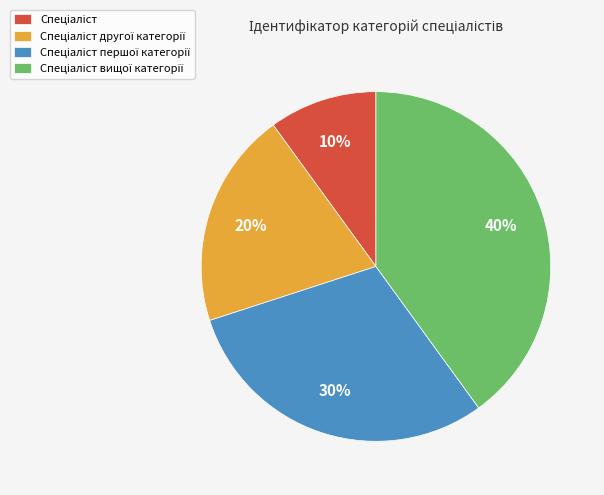

Does any single category account for the majority?

No